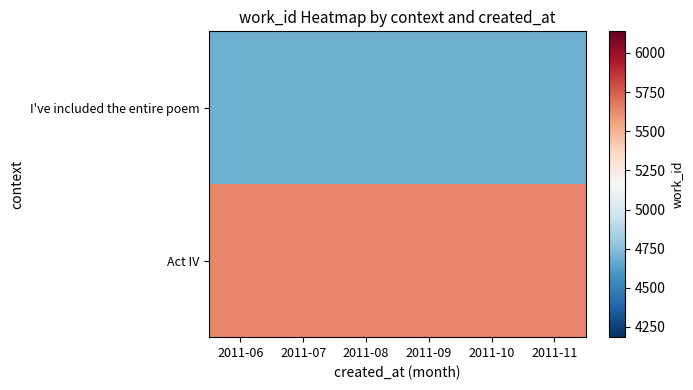

Which series has the largest total across all categories?

Act IV